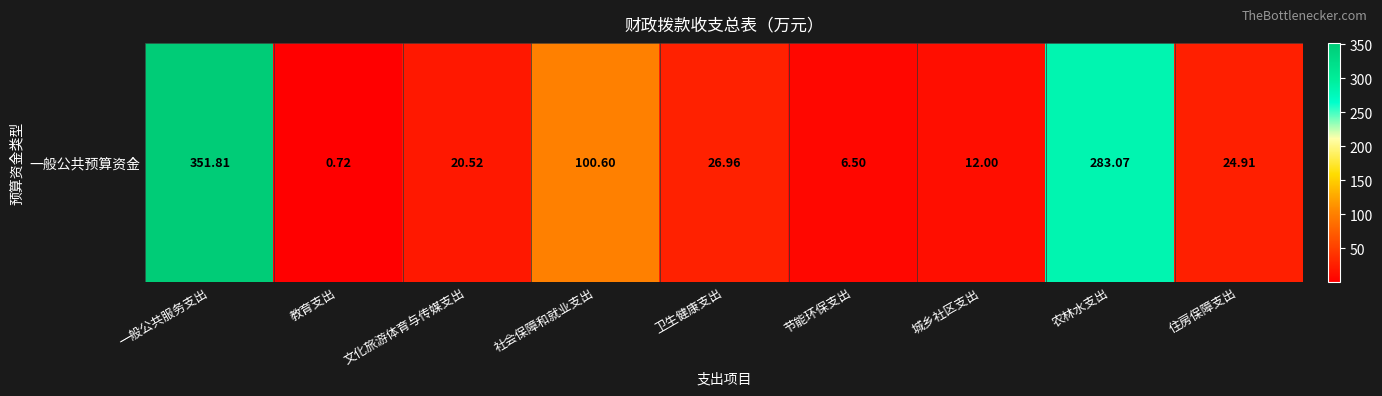

The value at 文化旅游体育与传媒支出 is 20.5. True or false?

True